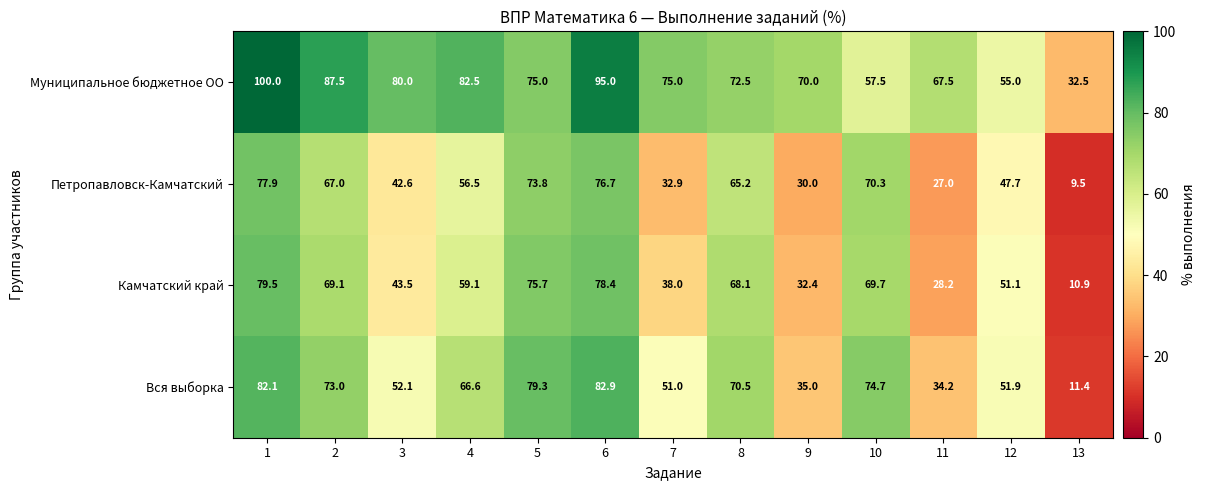

Which series changed the most between 5 and 13?

Вся выборка